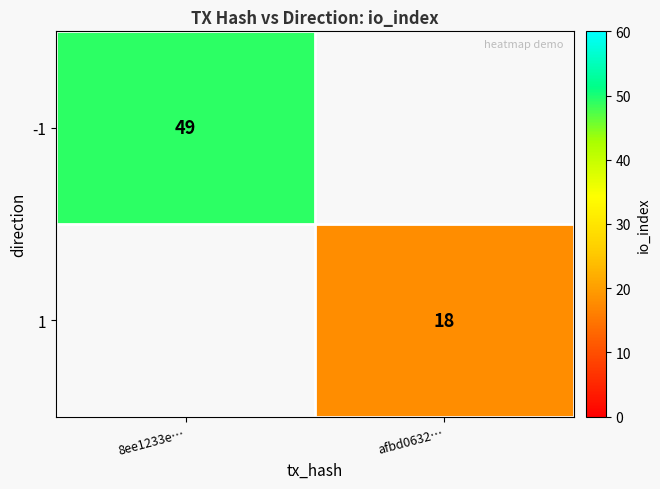

How many series are shown in this chart?

2